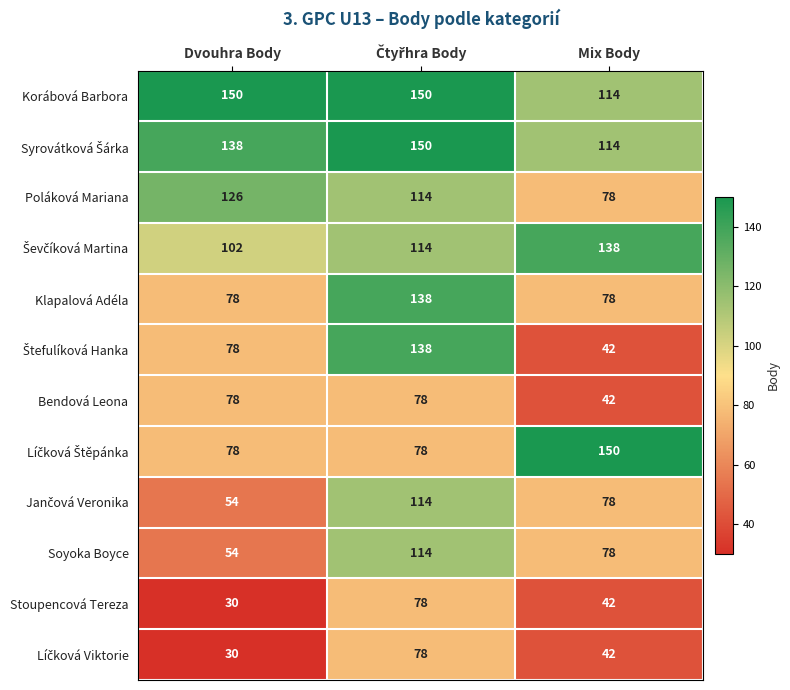

What is the minimum value for Stoupencová Tereza?

30